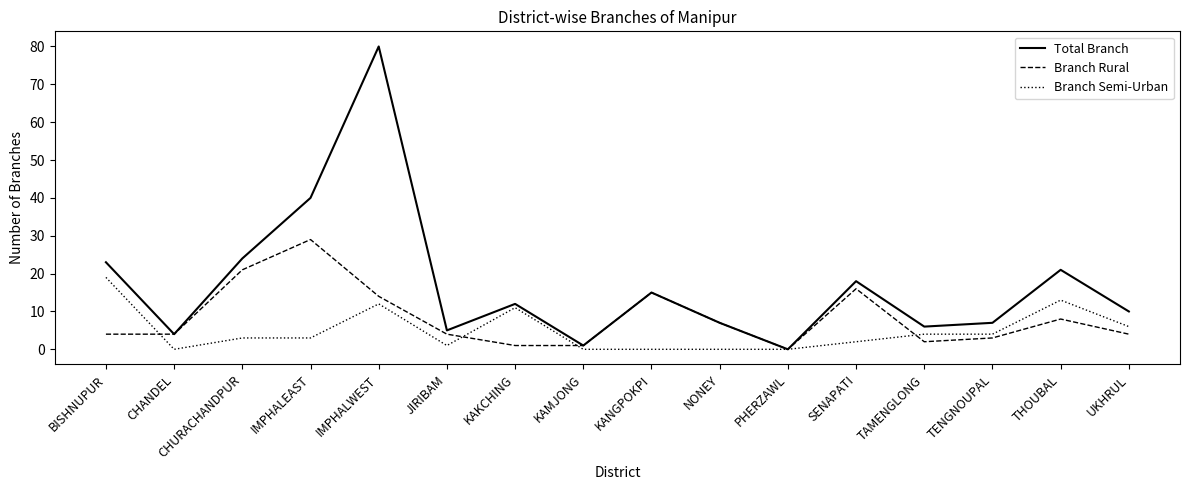

Rank the series by their average value, from highest to lowest.

Total Branch, Branch Rural, Branch Semi-Urban